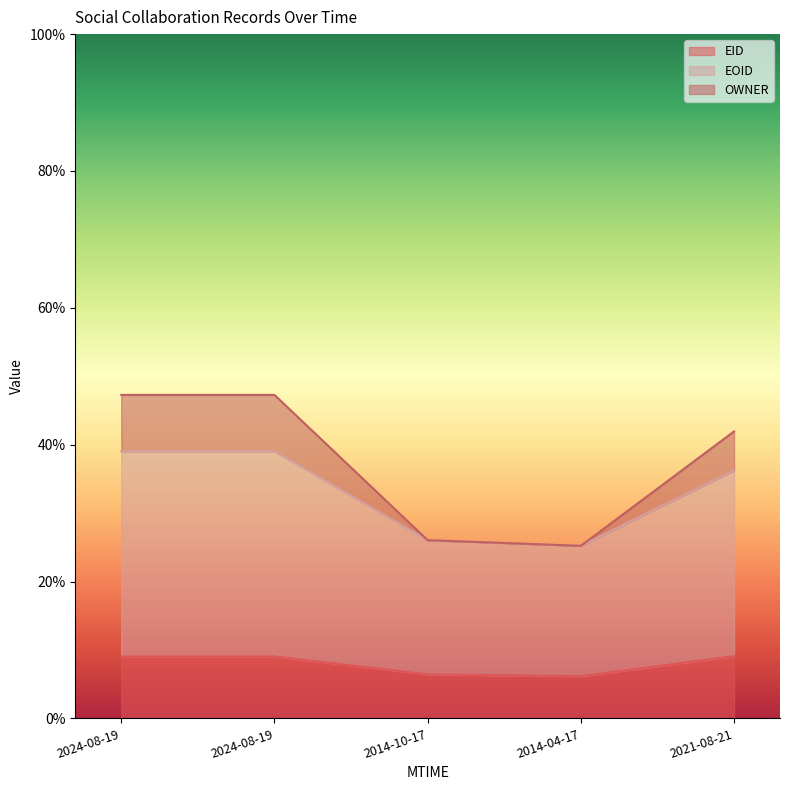

What are all the series names shown in the legend?

EID, EOID, OWNER